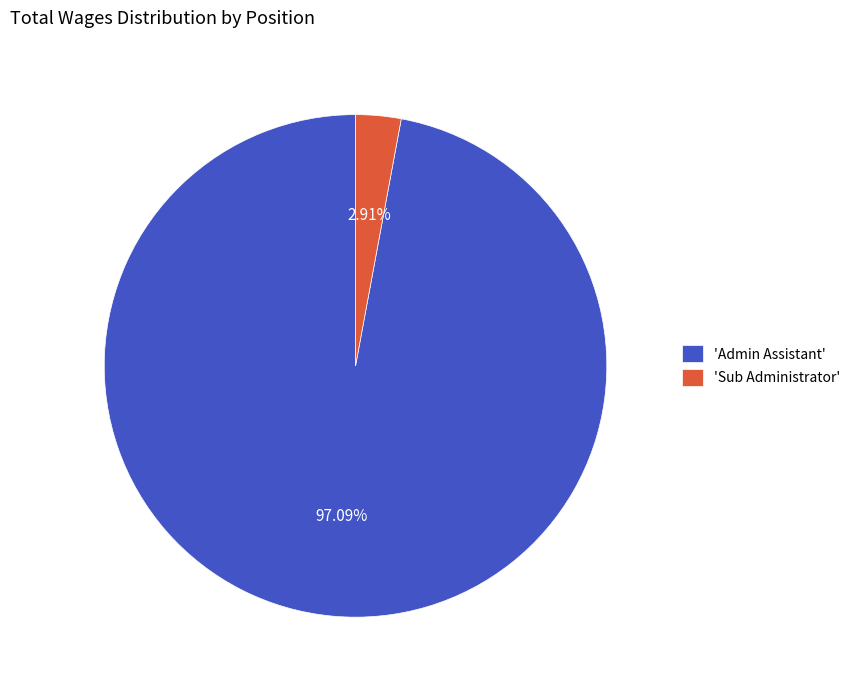

Does 'Admin Assistant' account for over 50% of the chart?

Yes